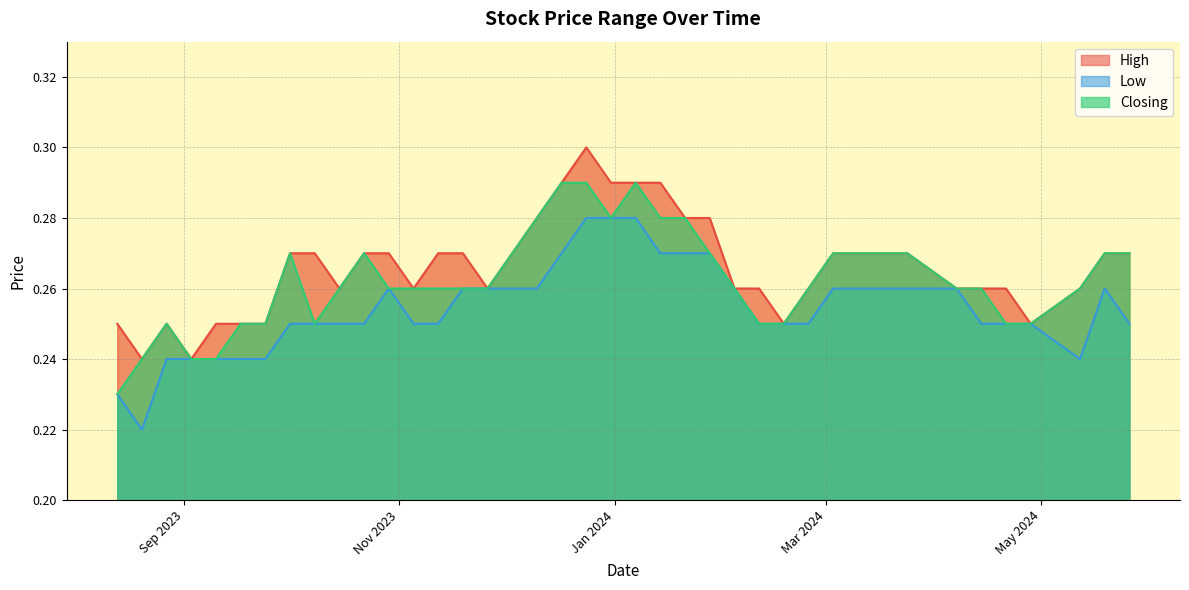

Where is High nearest to the value 0?

03/09/2023